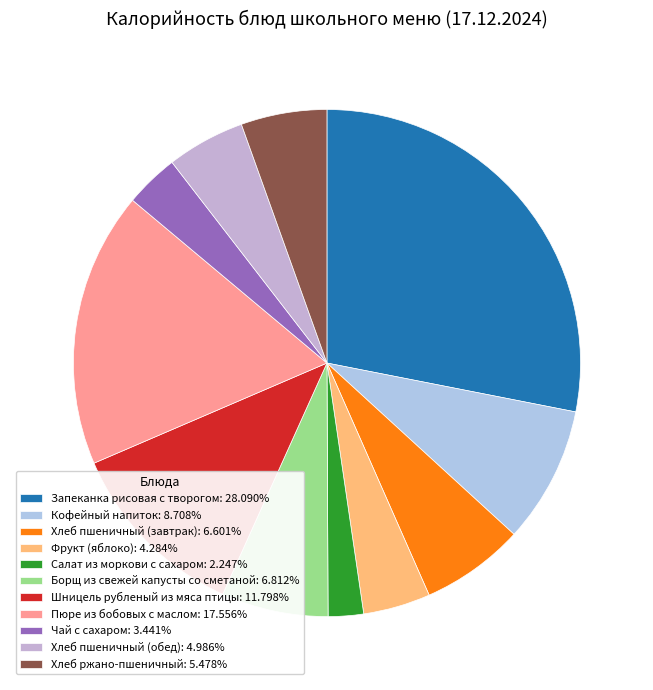

What is the total percentage of Борщ из свежей капусты со сметаной and Запеканка рисовая с творогом?

34.9%